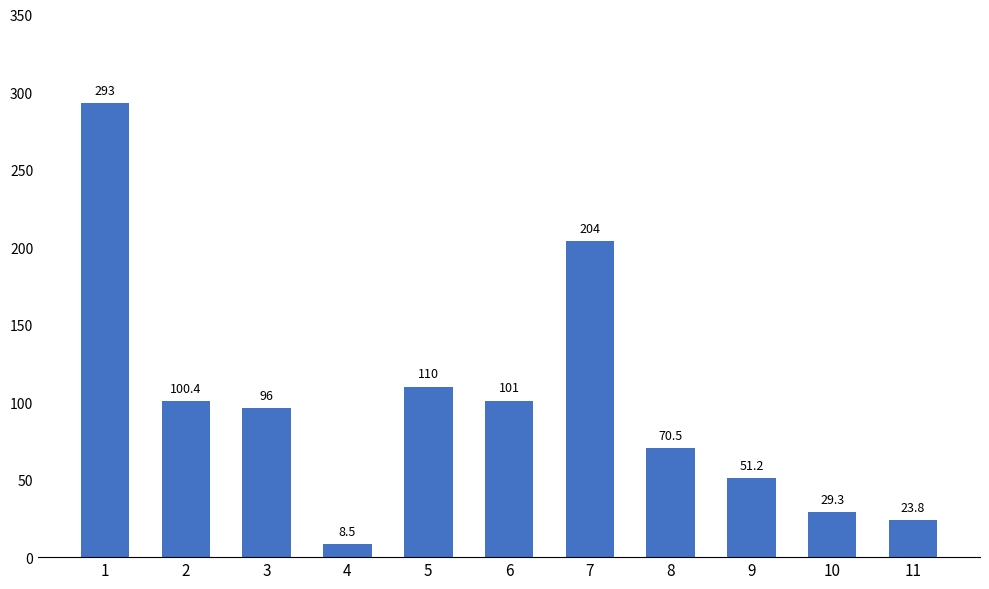

What is the maximum value shown in the chart?

293.0